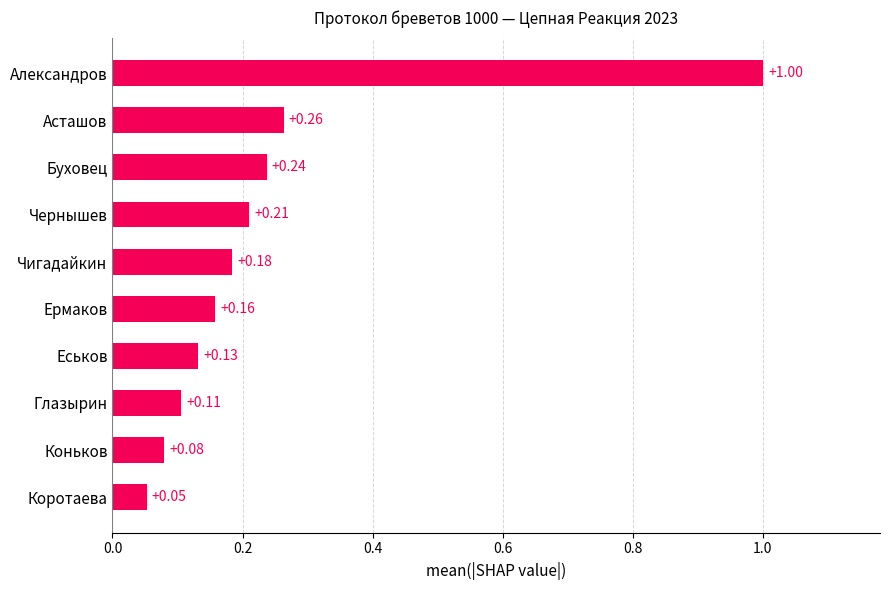

Rank the categories by value from lowest to highest.

Коротаева, Коньков, Глазырин, Еськов, Ермаков, Чигадайкин, Чернышев, Буховец, Асташов, Александров